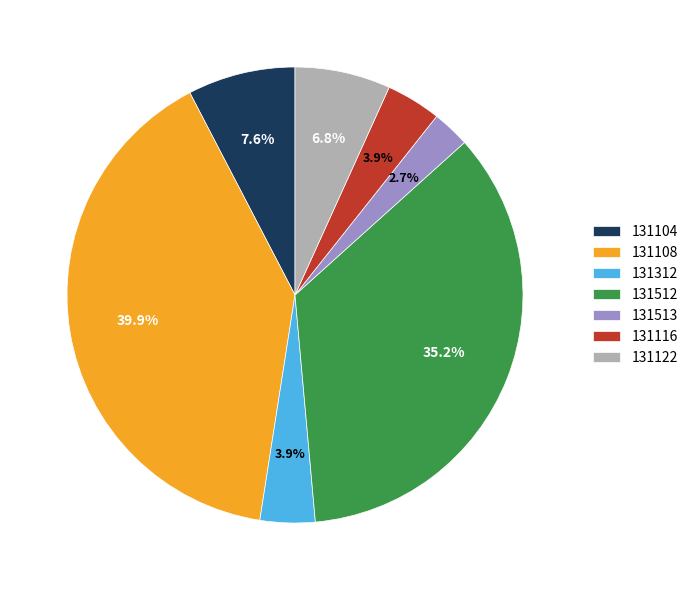

Is it true that 131122 is 1% of the pie?

False